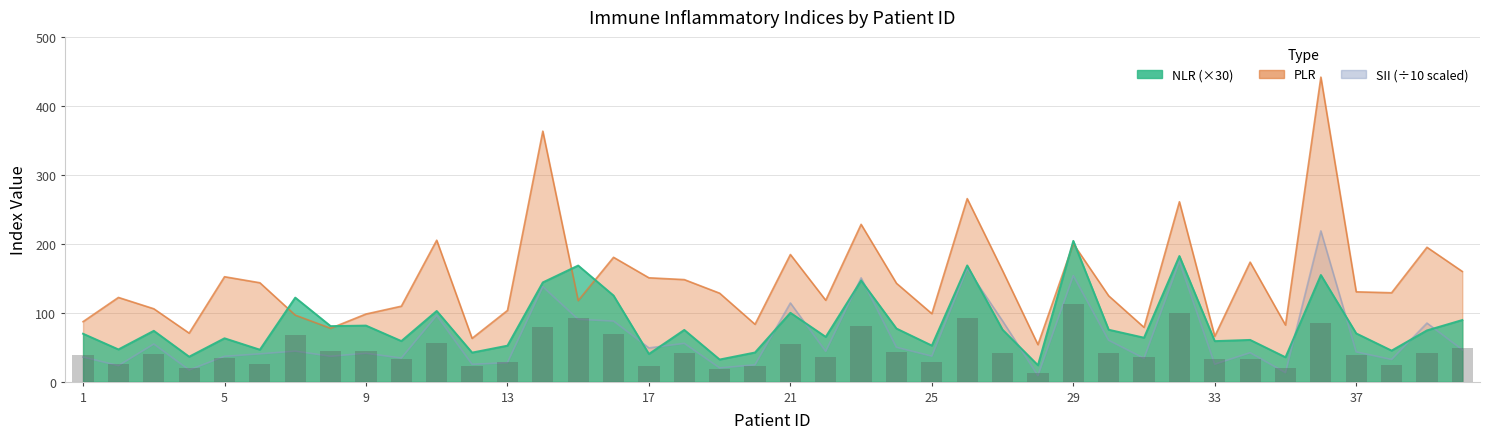

The value of NLR at 6 is 28.6. True or false?

False